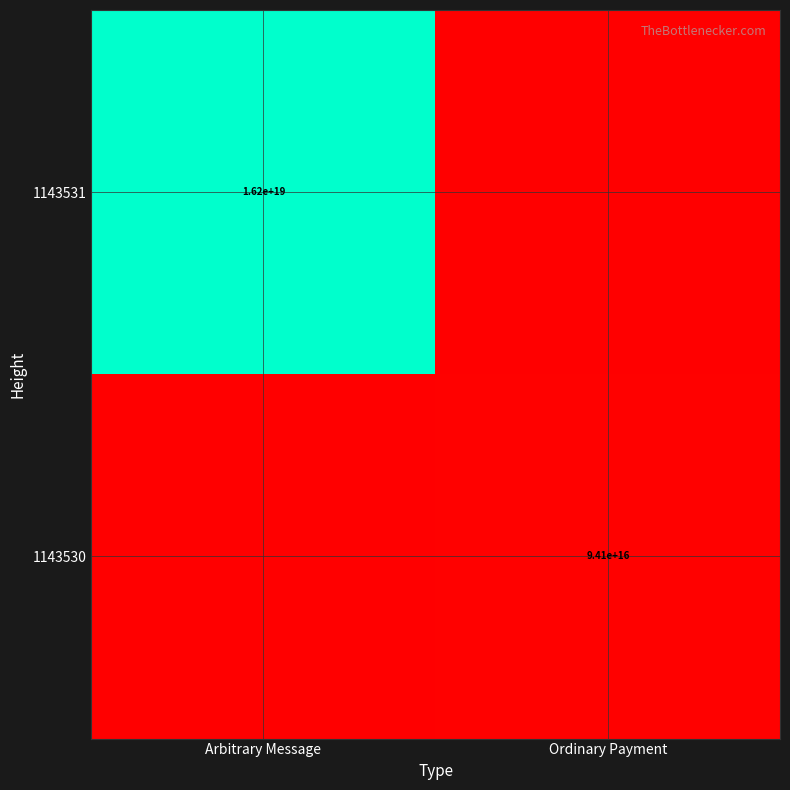

At which category does the chart reach its minimum across all series?

Ordinary Payment